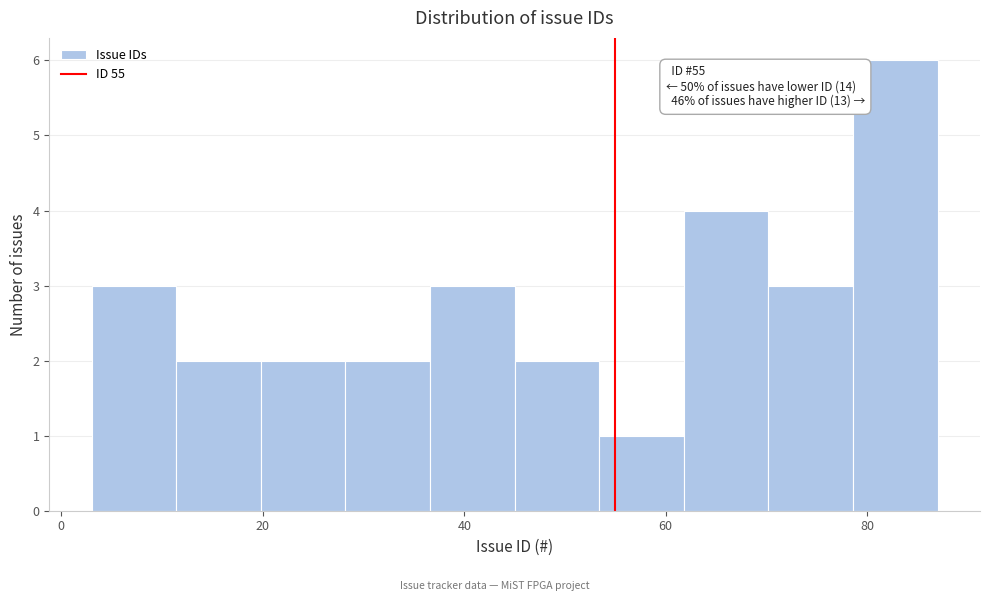

Over which range of the x-axis is the bar tallest?

78.6 to 87.0